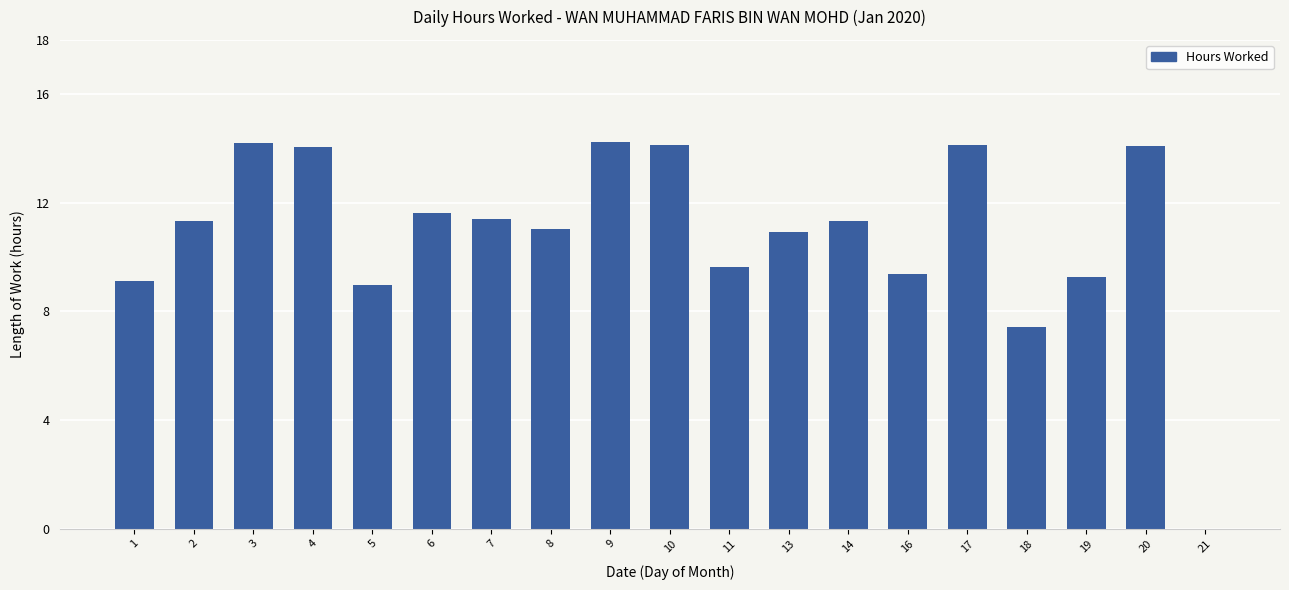

What is the maximum value shown in the chart?

14.2